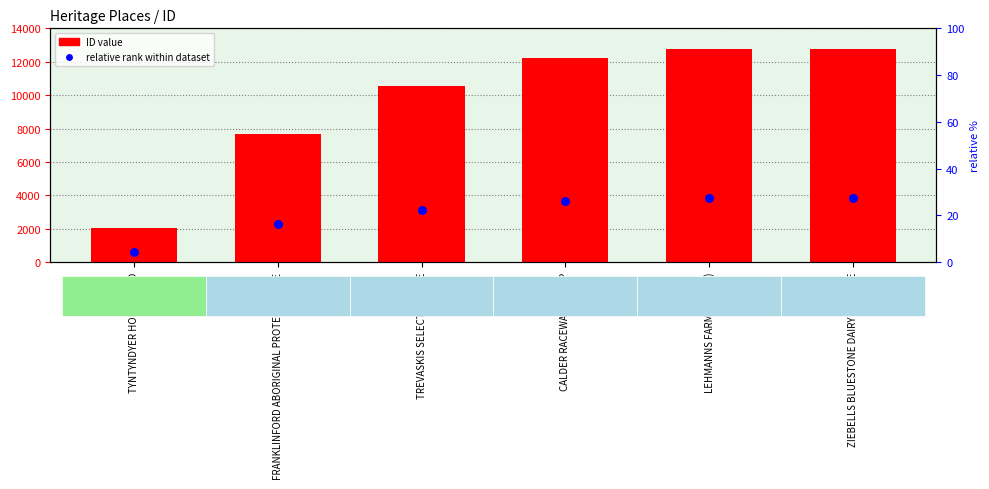

Which series reaches the minimum Y coordinate?

relative rank within dataset